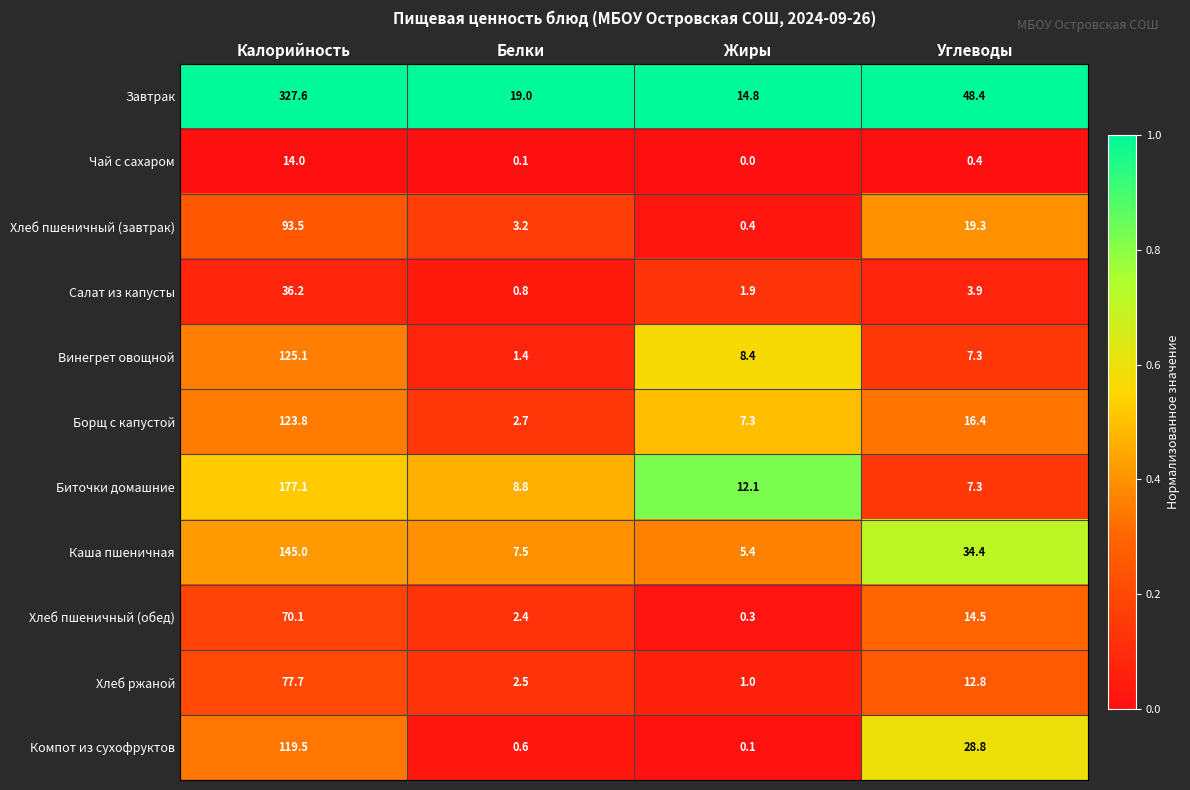

The Винегрет овощной series shows 8.4 at Жиры. True or false?

True